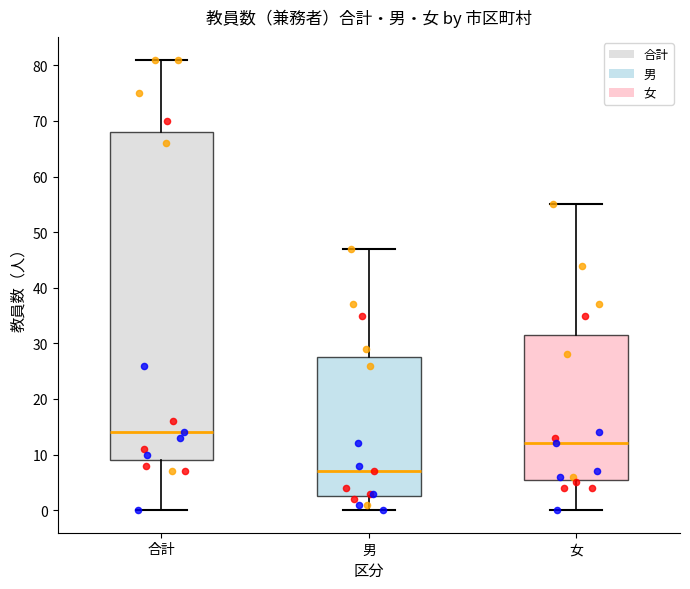

Reading left to right, transcribe this box plot: for each box, give where its median line is, the range the box spans, and where its two whiskers end, as read against the y-axis. The values are not printed on the chart, so give them approximately, as read against the axis.

合計: median 14, box 9 to 68, whiskers 0 to 81
男: median 7, box 3 to 28, whiskers 0 to 47
女: median 12, box 6 to 32, whiskers 0 to 55